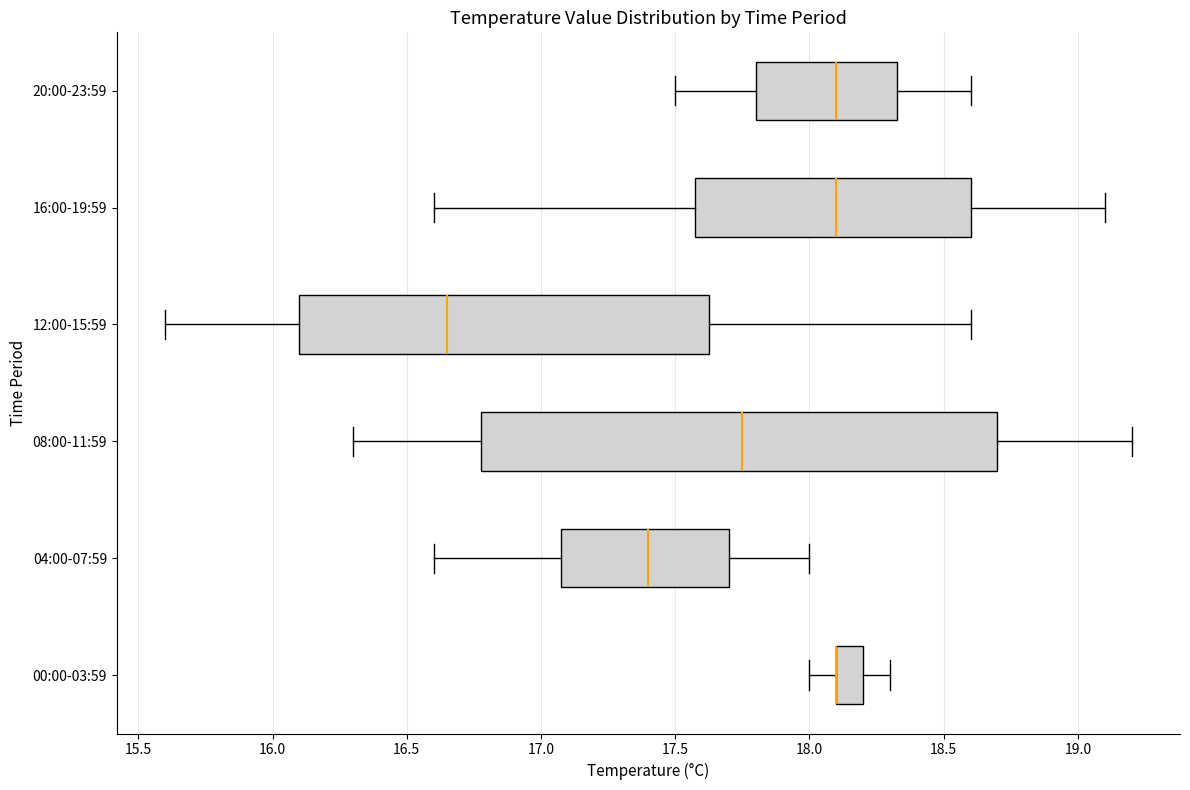

Reading bottom to top, transcribe this box plot: for each box, give where its median line is, the range the box spans, and where its two whiskers end, as read against the x-axis. The values are not printed on the chart, so give them approximately, as read against the axis.

00:00-03:59: median 18.10 (drawn on the box's left edge), box 18.10 to 18.20, whiskers 18.00 to 18.30
04:00-07:59: median 17.40, box 17.10 to 17.70, whiskers 16.60 to 18.00
08:00-11:59: median 17.75, box 16.80 to 18.70, whiskers 16.30 to 19.20
12:00-15:59: median 16.65, box 16.10 to 17.65, whiskers 15.60 to 18.60
16:00-19:59: median 18.10, box 17.60 to 18.60, whiskers 16.60 to 19.10
20:00-23:59: median 18.10, box 17.80 to 18.35, whiskers 17.50 to 18.60